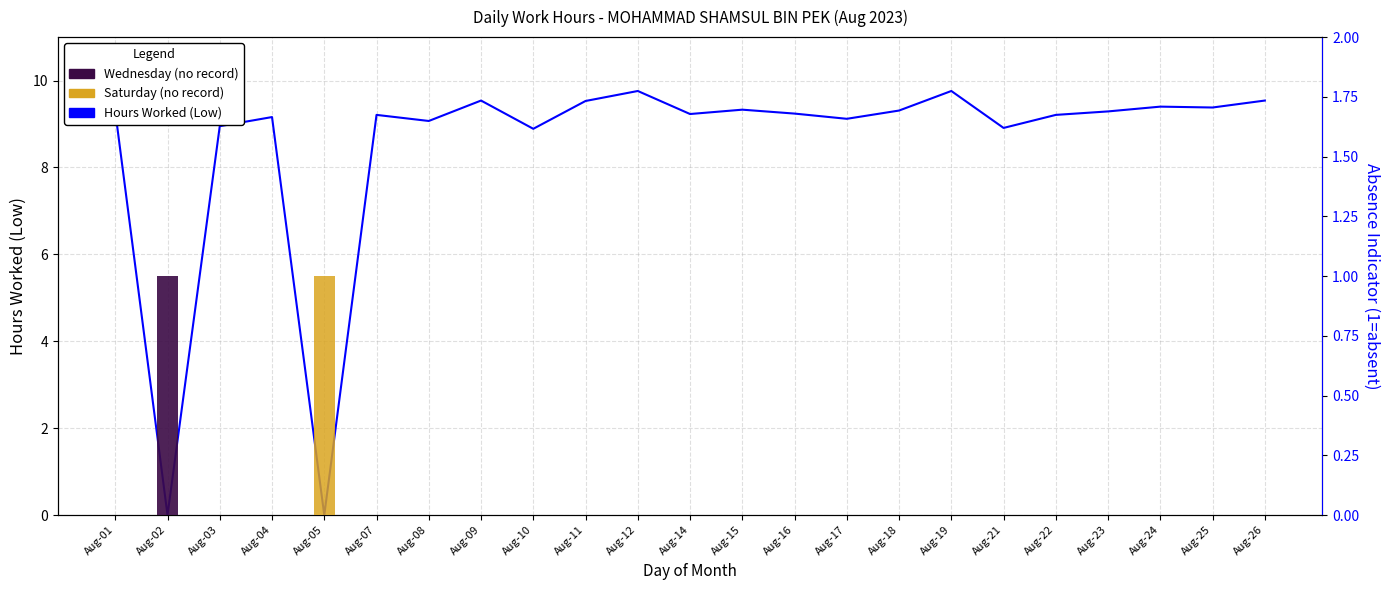

What is the value of the 18th bar from the left?

8.9